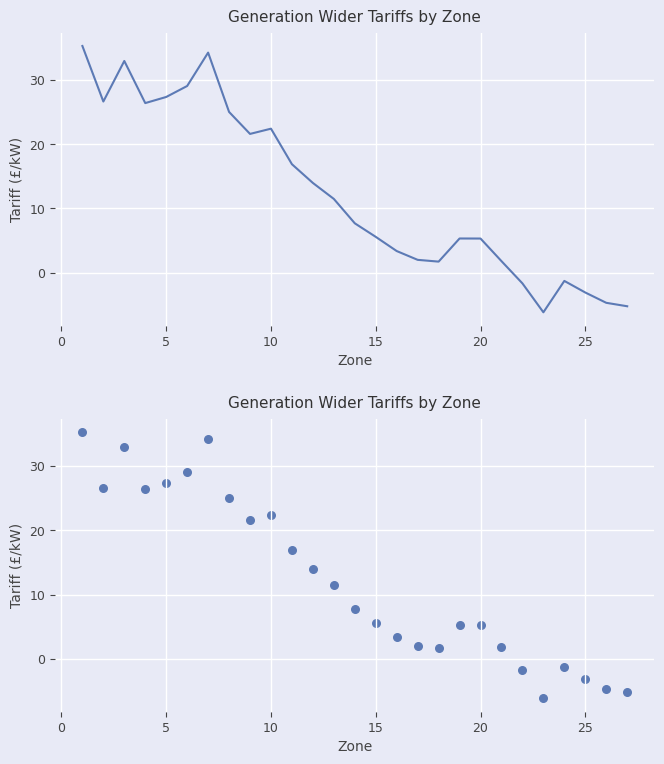

Which has a higher value, 5 or 10?

5